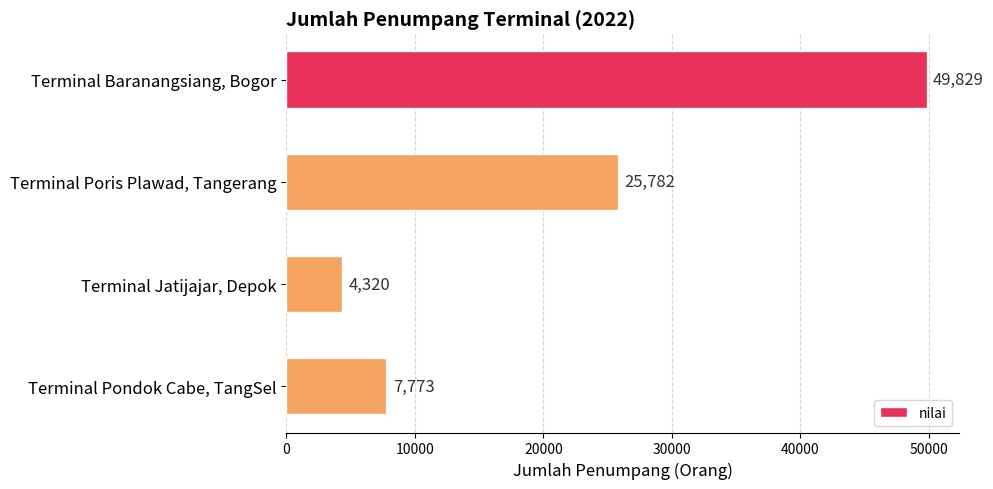

Count the number of data series in this chart.

1